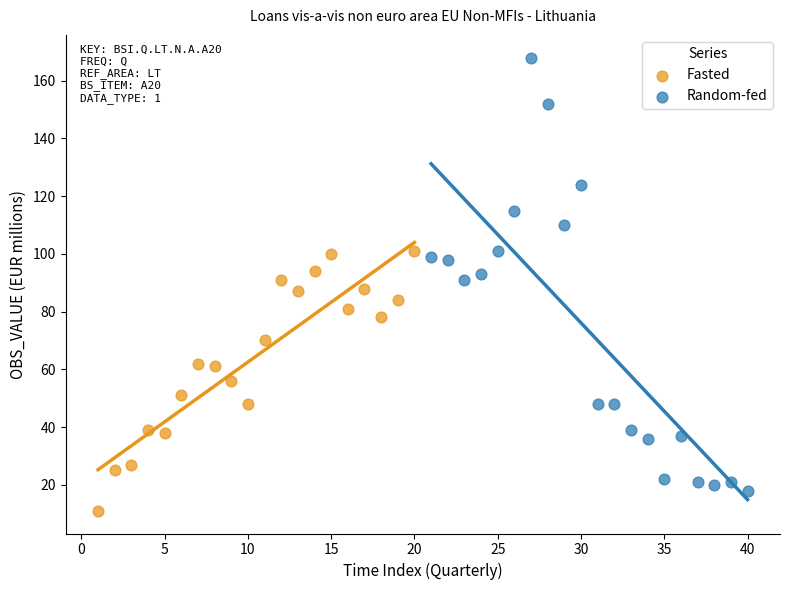

Which series reaches the minimum Y coordinate?

Fasted